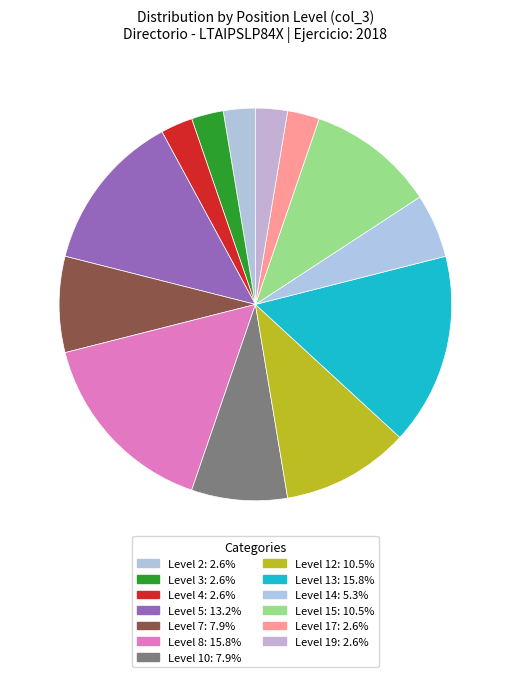

How many slices are in this pie chart?

13